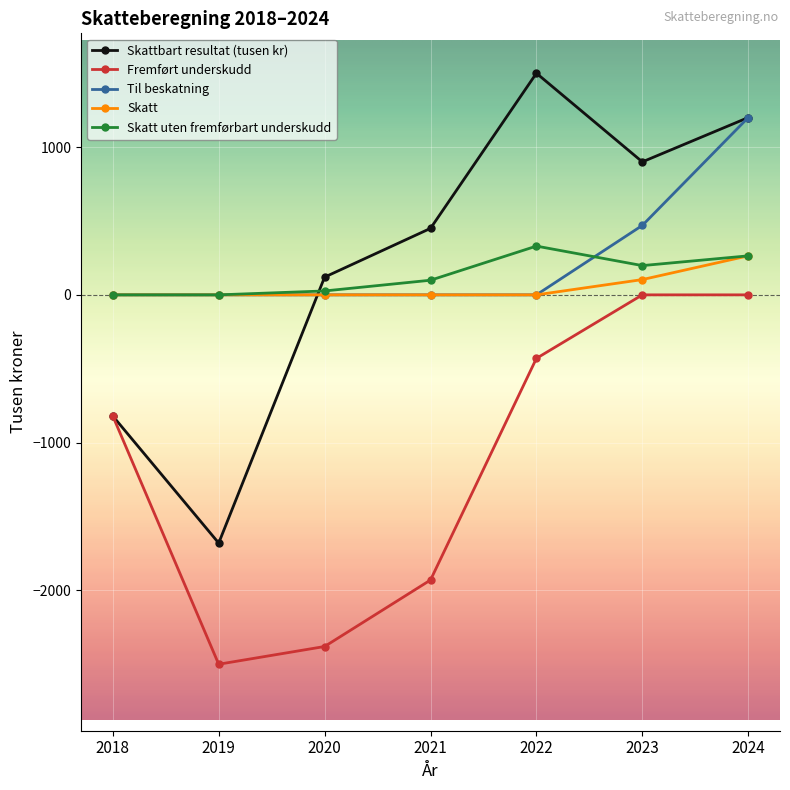

What is the difference between the second highest and minimum values in the Fremført underskudd series?

2500.0